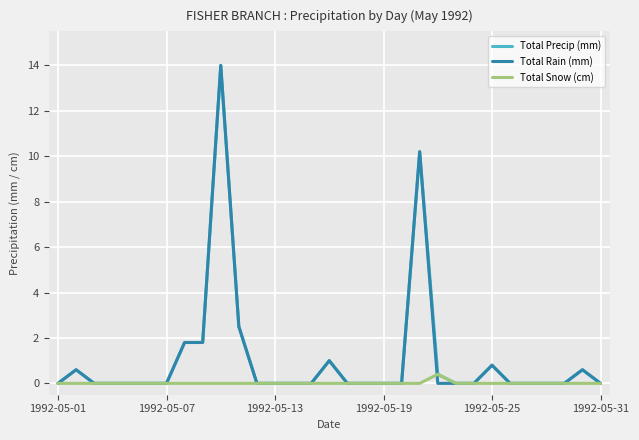

What is the greatest value displayed?

14.0